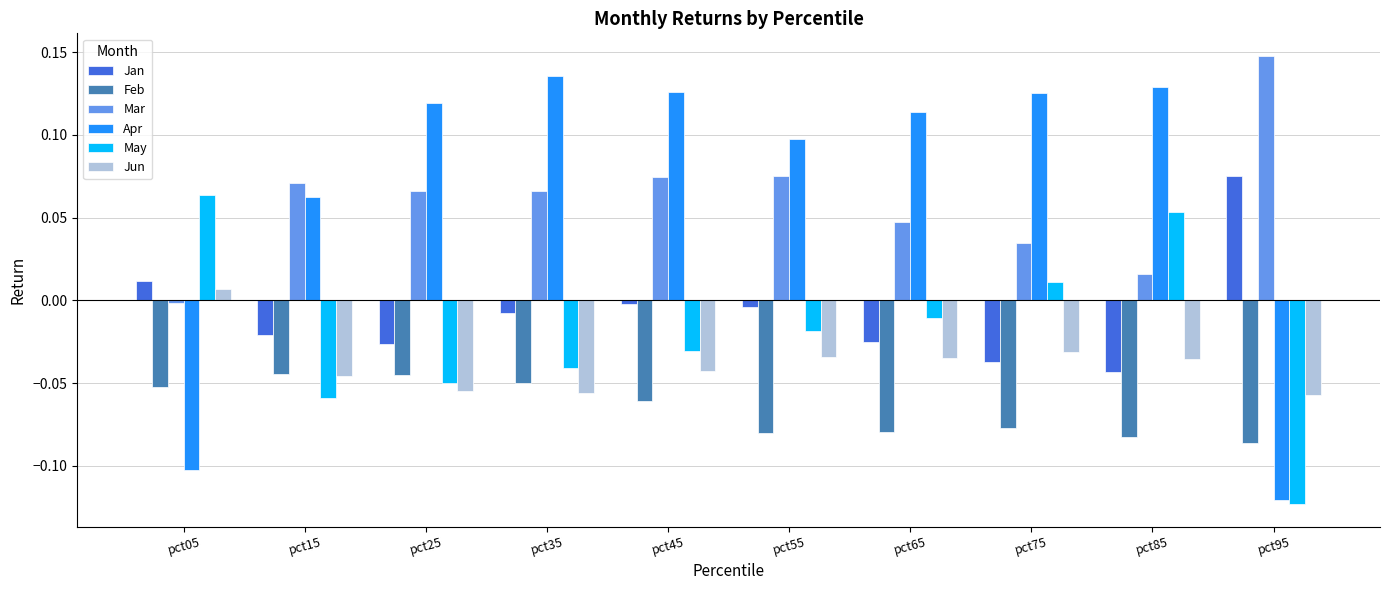

At which category is the sum across all series the highest?

pct45